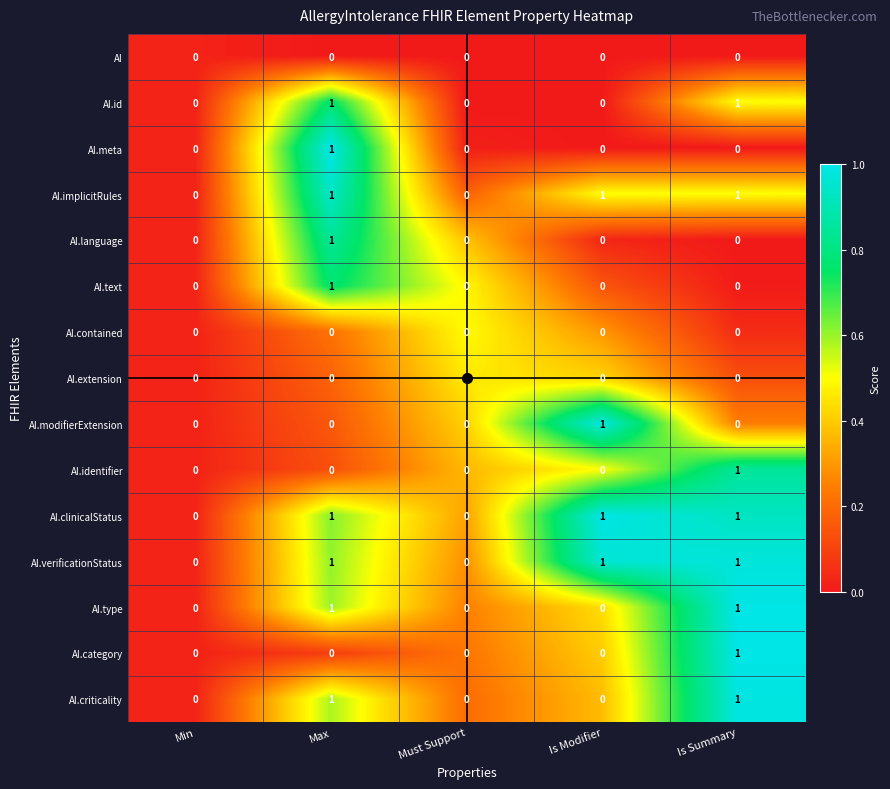

Is it true that AI.extension equals 0 at Must Support?

True